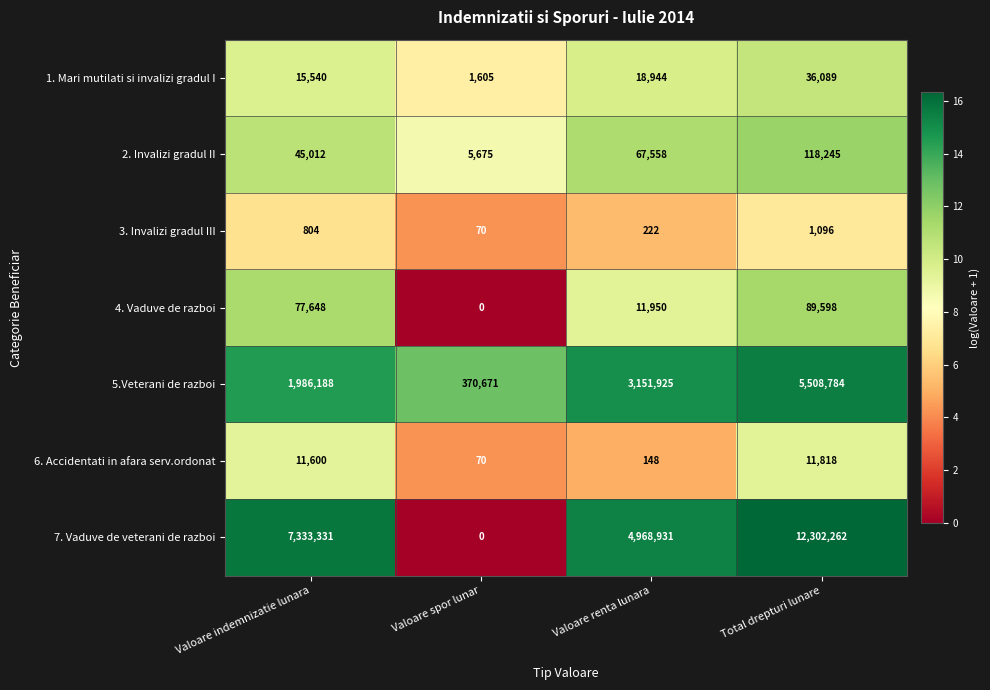

How many data points in 6. Accidentati in afara serv.ordonat are less than 11600?

2